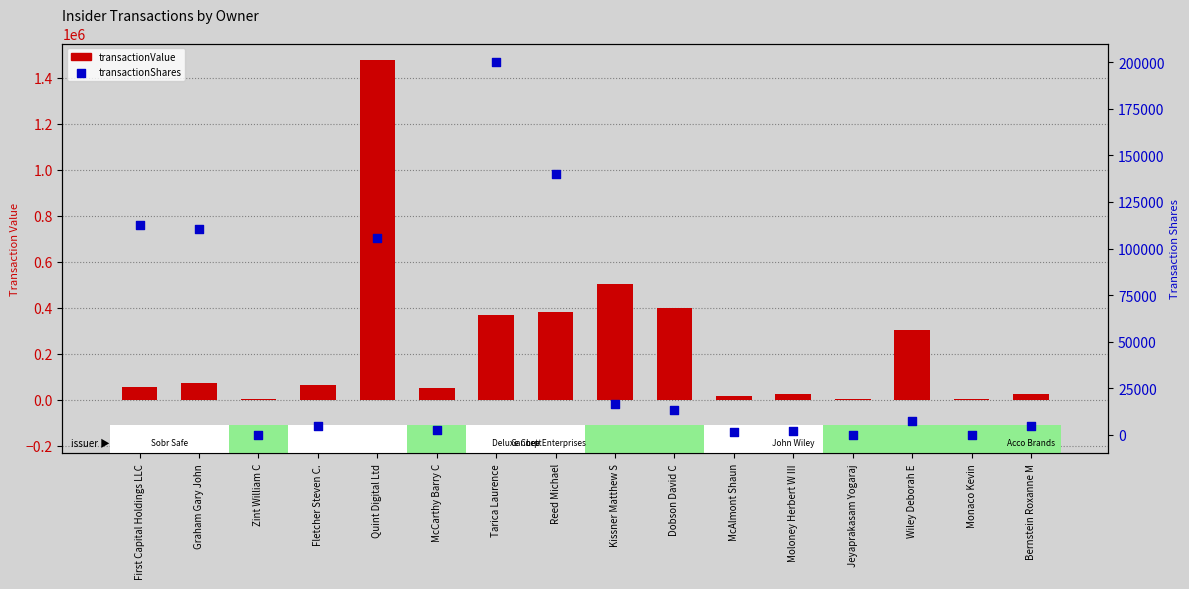

Is the value of transactionValue at Kissner Matthew S greater than the value of transactionShares at Moloney Herbert W III?

Yes